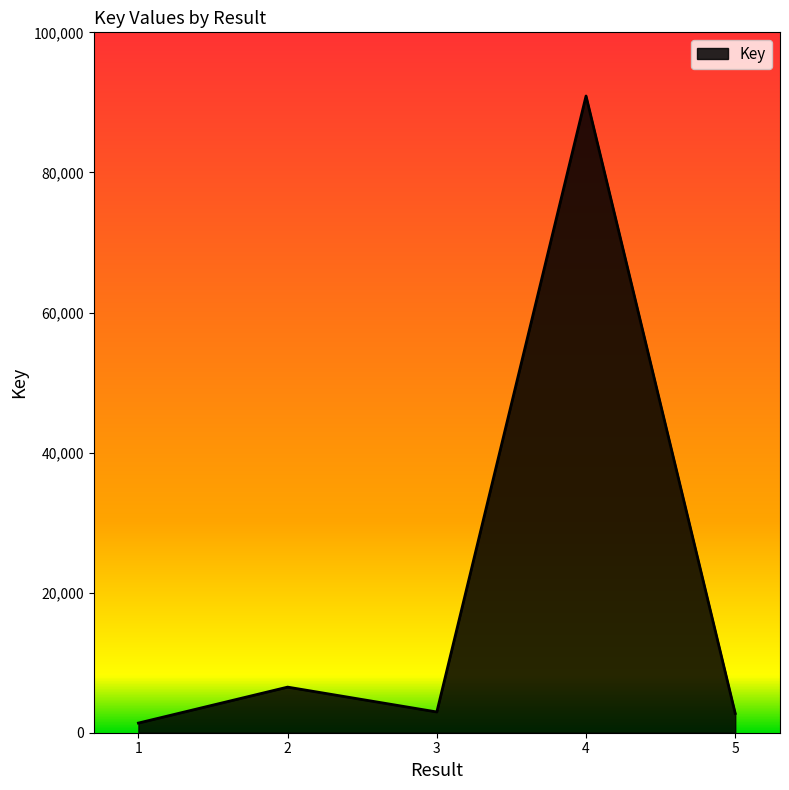

Where is the first local maximum?

2